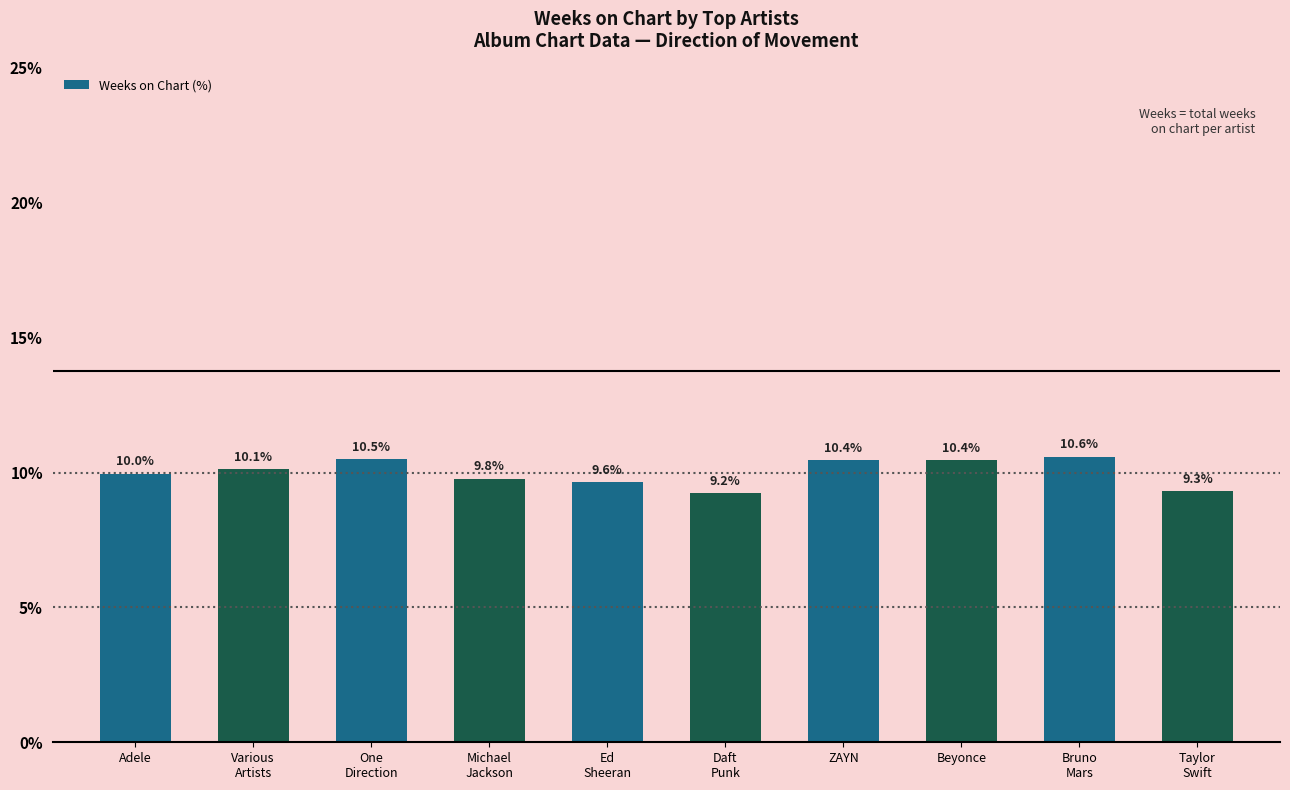

The chart shows a value of 3.9 at One
Direction. True or false?

False